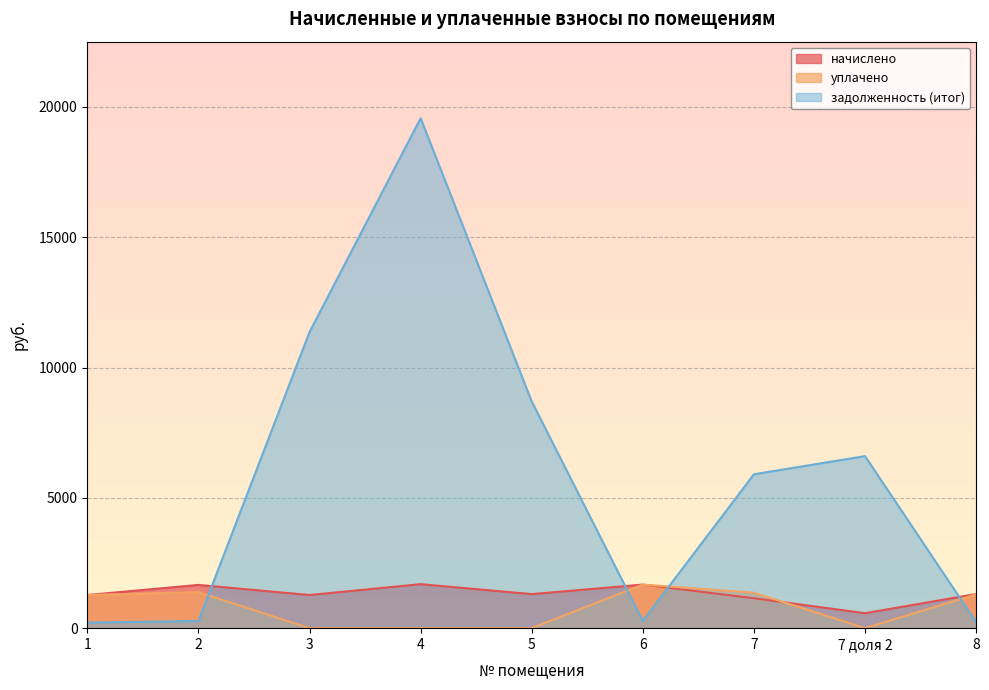

Is it true that уплачено equals 1272.0 at 1?

True